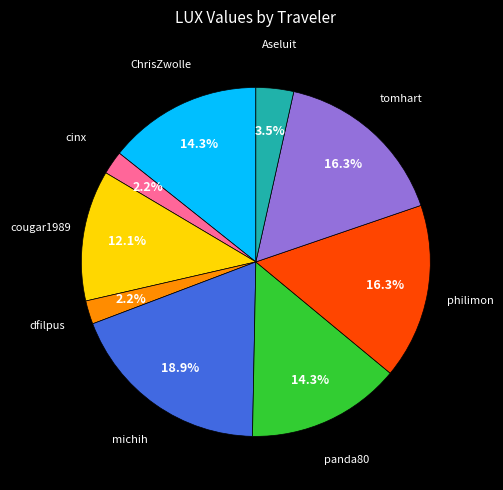

Is there a majority slice in this chart?

No